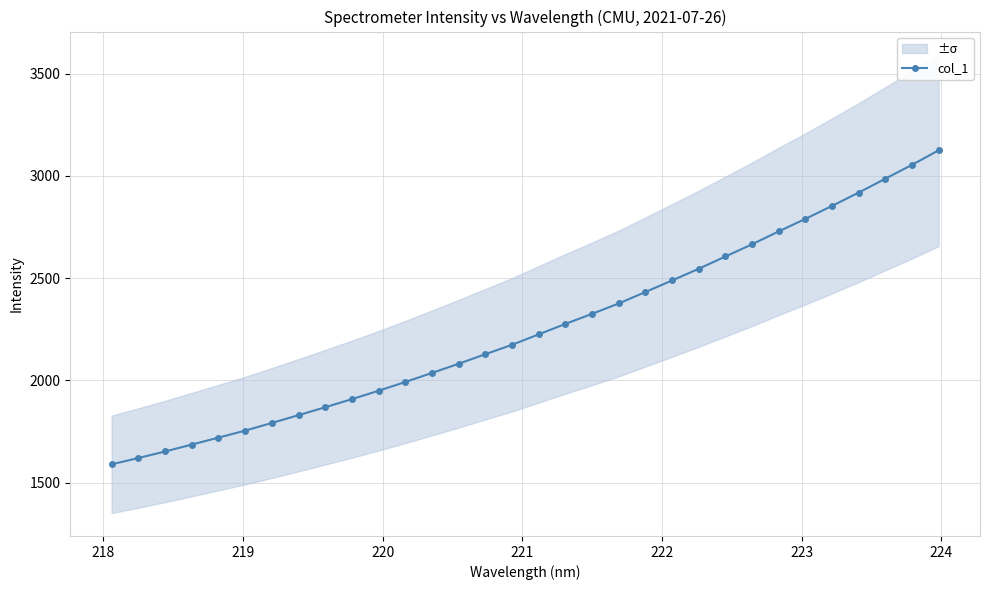

How many values in the col_1 series exceed 2225?

16